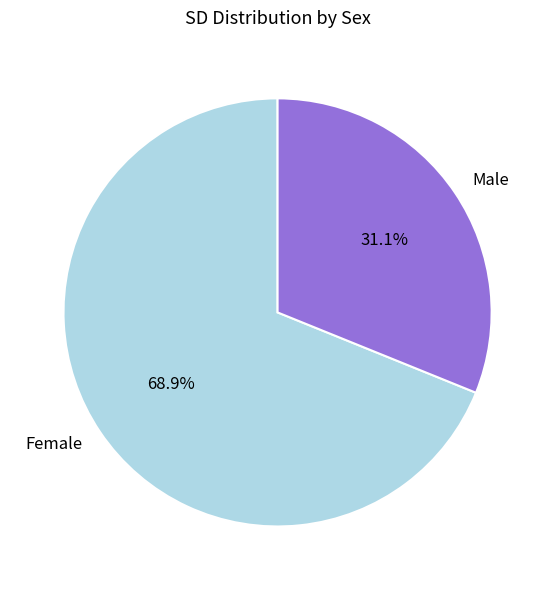

To the nearest percent, what is the average slice percentage?

50%